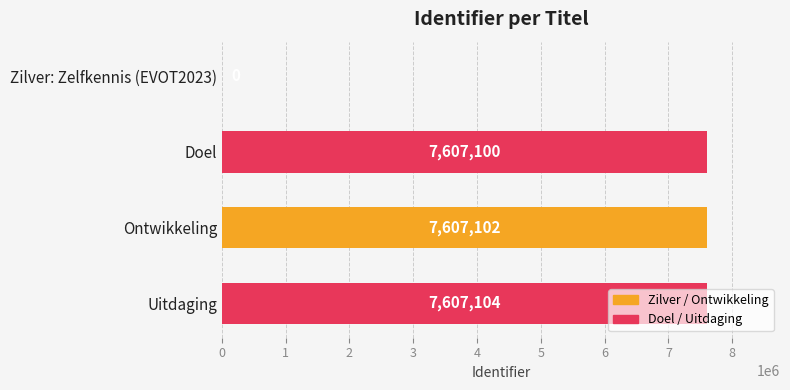

What is the ratio of the value at Ontwikkeling to the value at Doel?

1.0